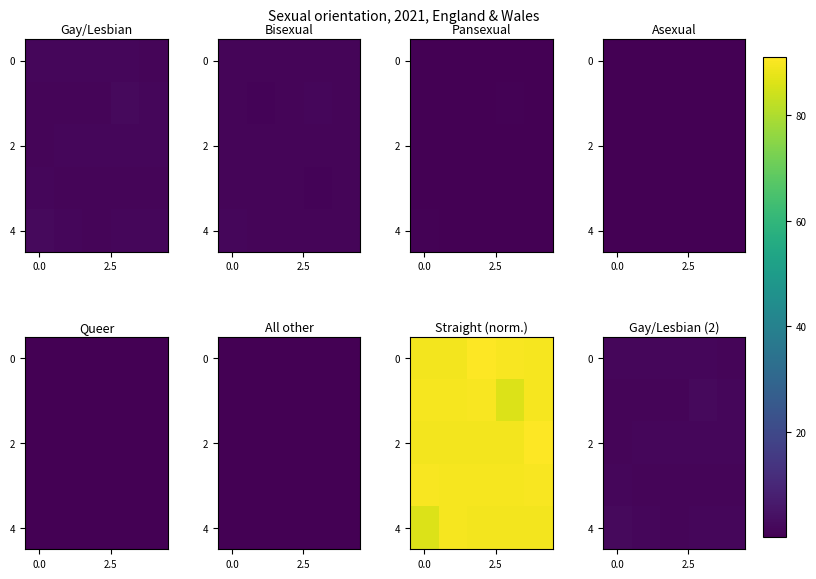

Count the number of categories in the chart.

5